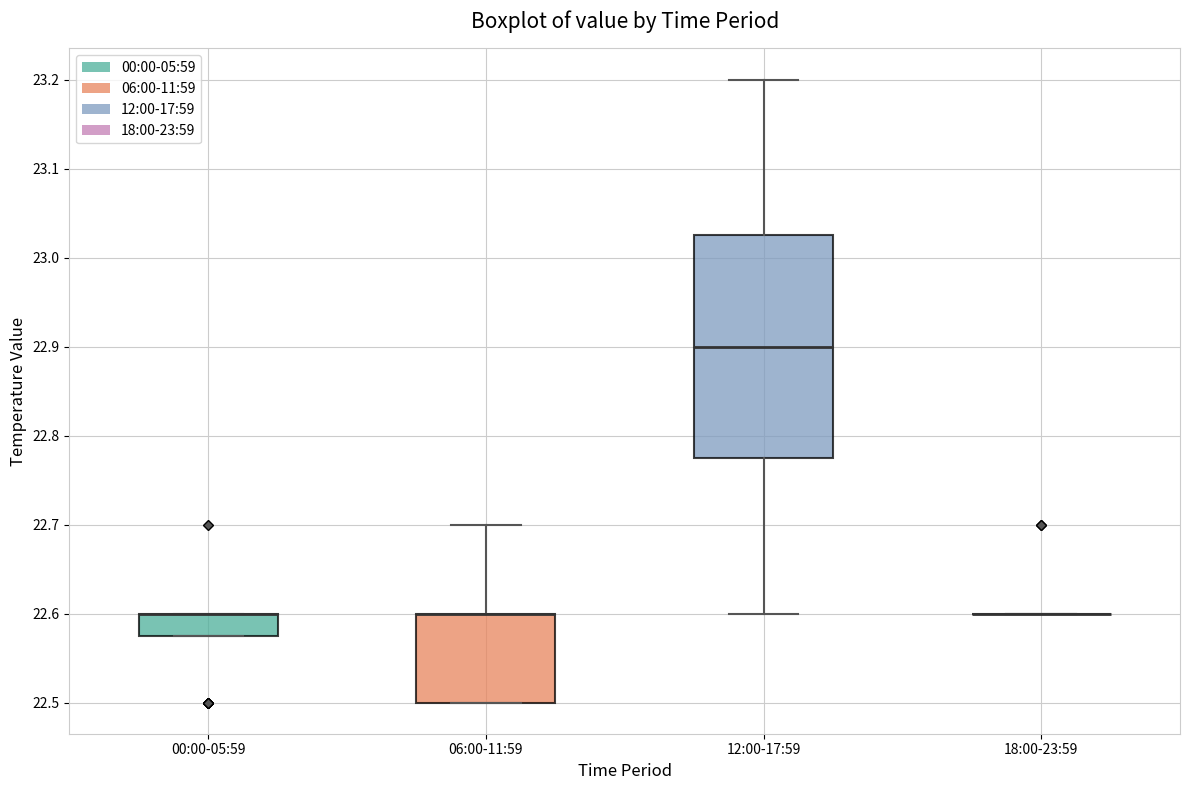

Where is the lower edge of the box for 00:00-05:59 on the y-axis? The values are not printed on the chart, so give them approximately, as read against the axis.

22.58